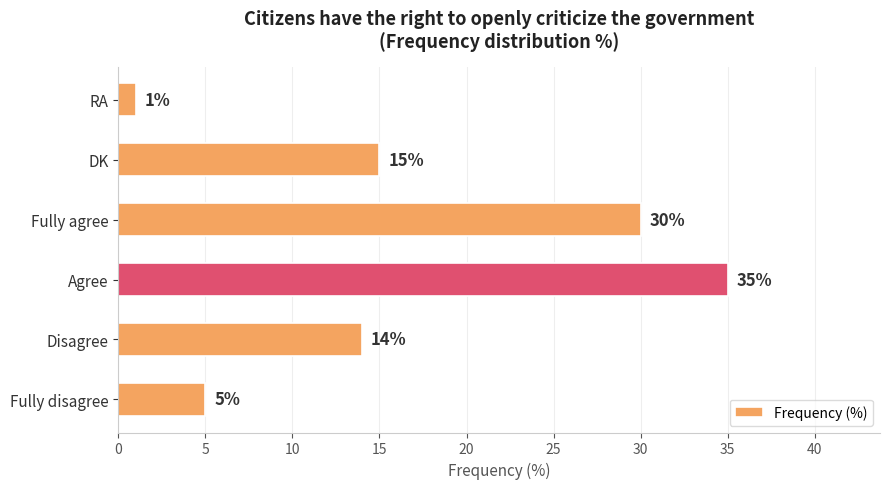

Which has a higher value, Disagree or Fully agree?

Fully agree